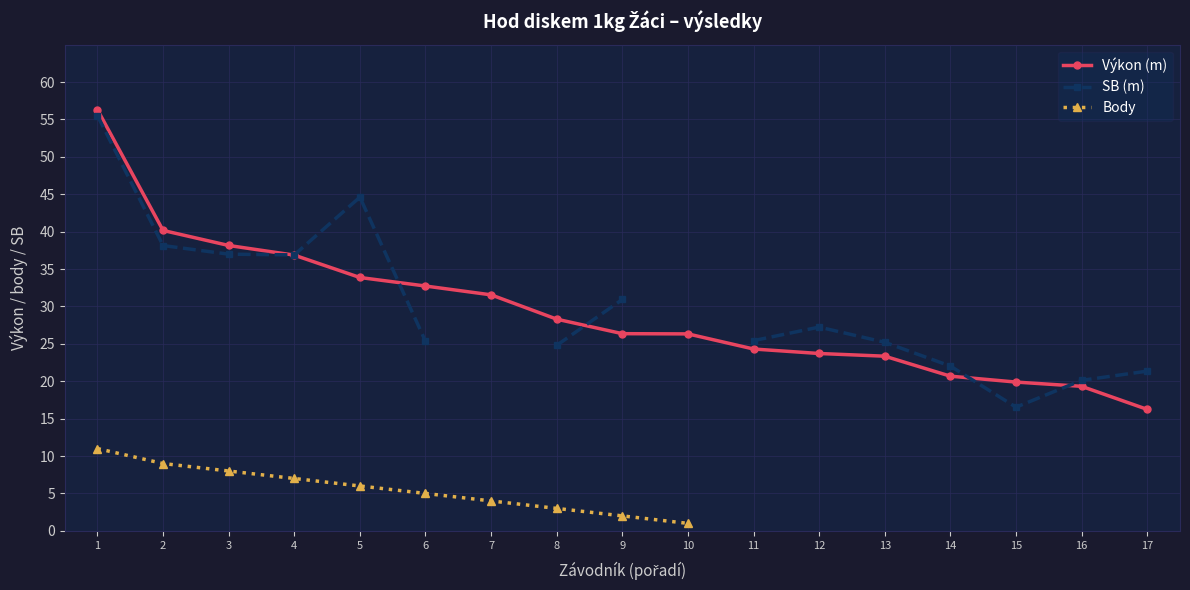

Is it true that Výkon (m) equals 46.1 at 5?

False